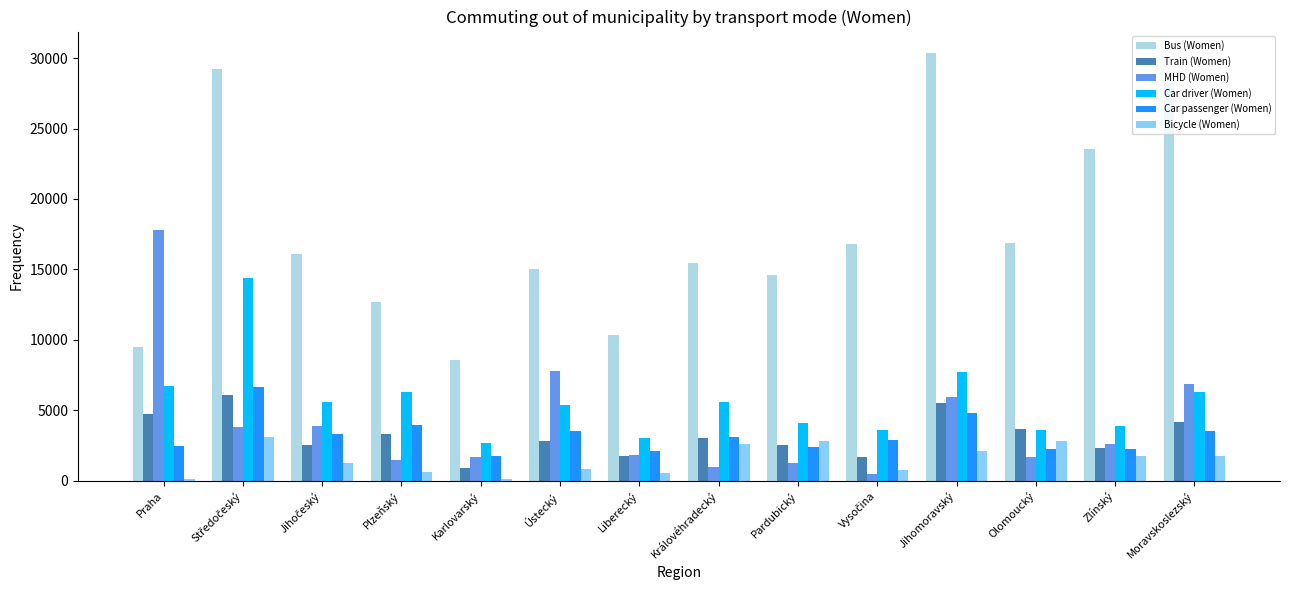

Between Ústecký and Jihomoravský, which series saw the biggest shift?

Bus (Women)